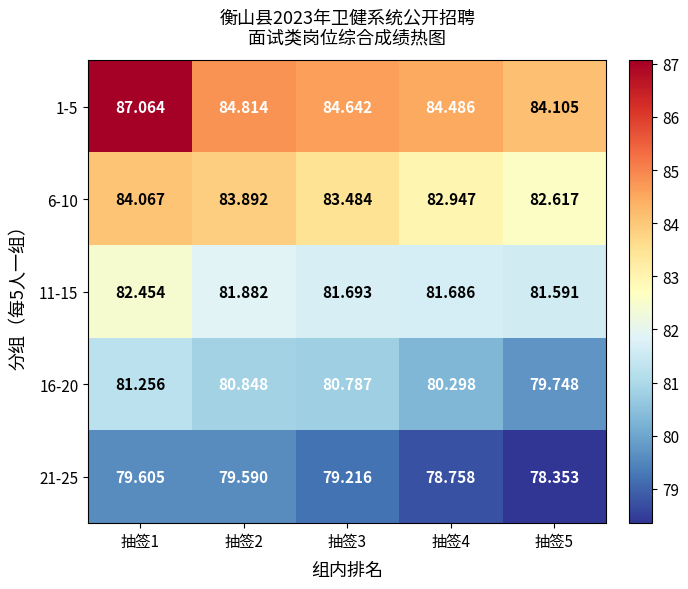

Which series has the largest total across all categories?

1-5